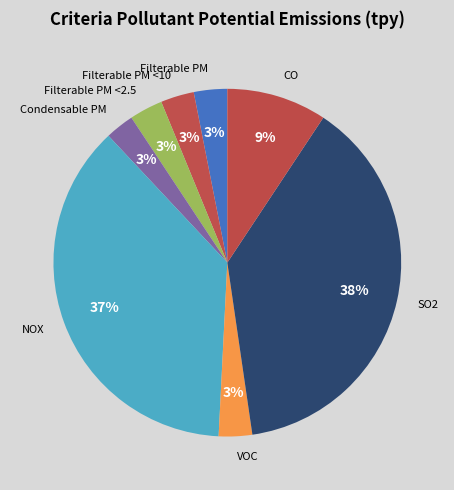

Does NOX represent more than half of the total?

No